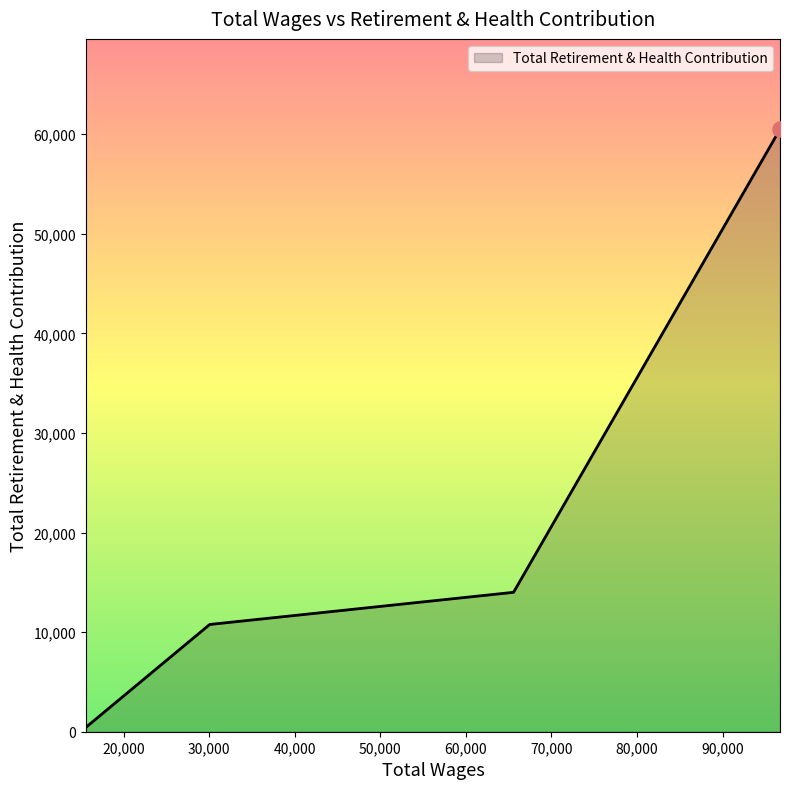

True or false: the data has more than 0 interior local peaks.

False